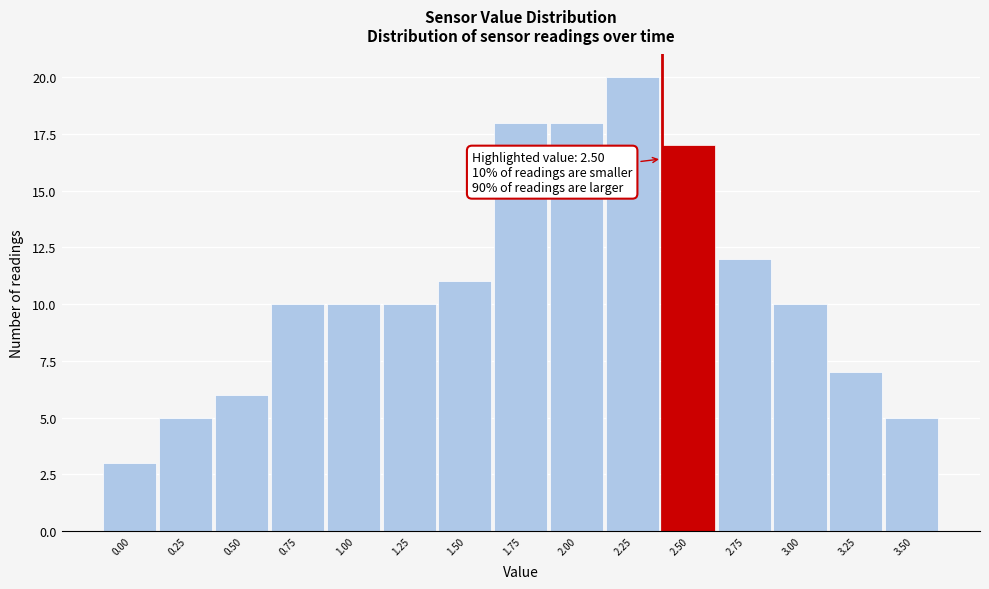

Reading left to right, what are all the values shown in this chart?

3	5	6	10	10	10	11	18	18	20	17	12	10	7	5